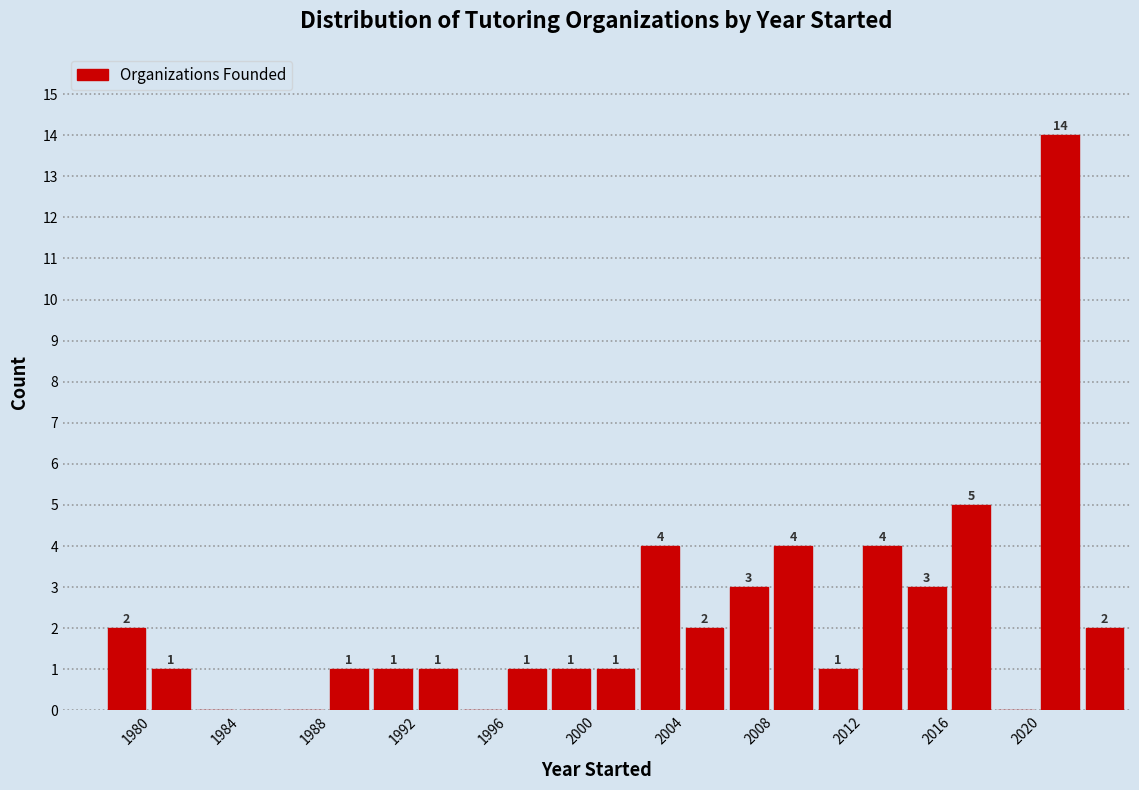

Which range on the x-axis has the tallest bar?

2020 to 2022